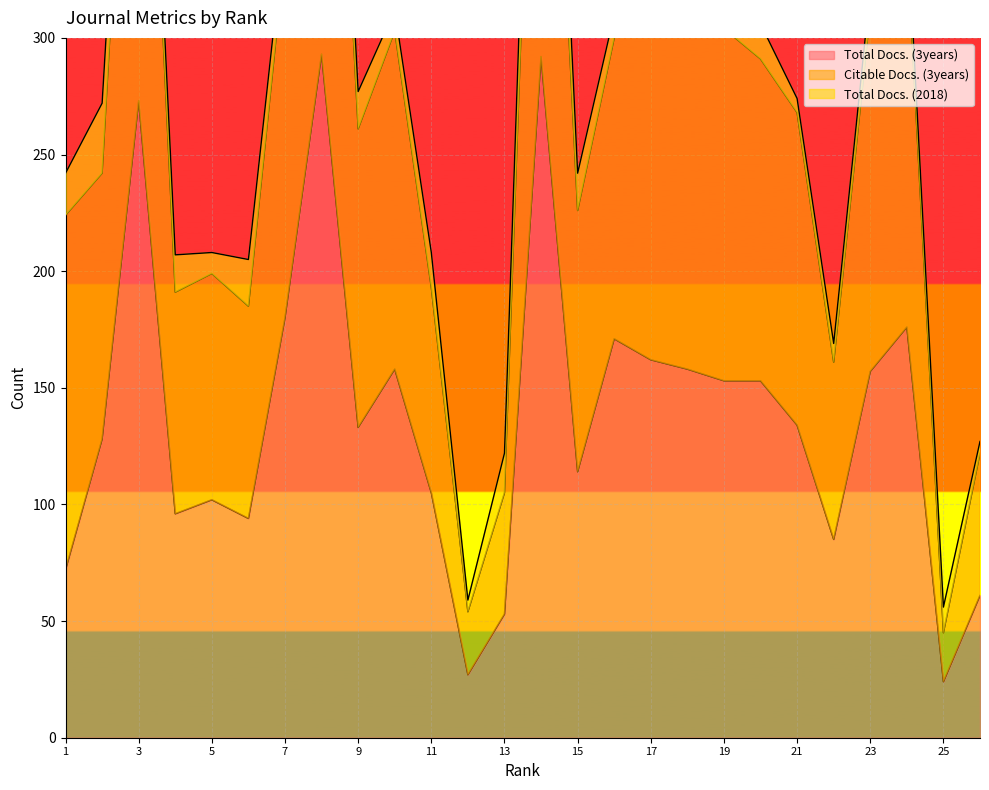

What is the sum of the Citable Docs. (3years) values at 8 and 18?

870